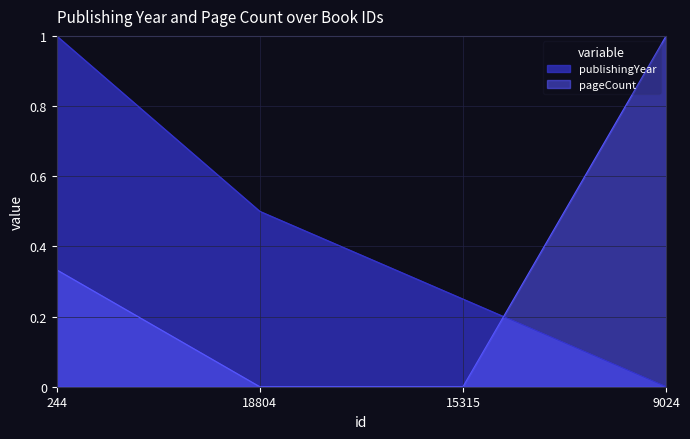

The value of publishingYear at 15315 is 0.4. True or false?

False